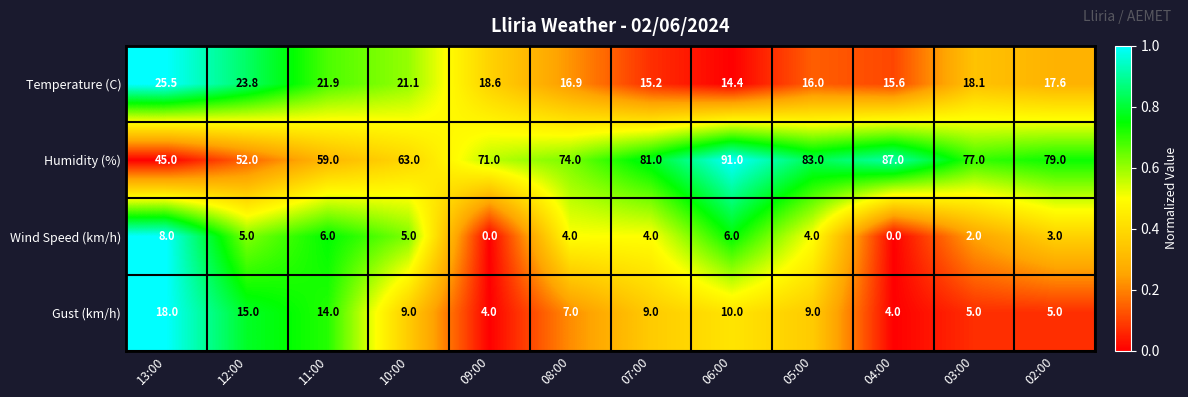

The value of Wind Speed (km/h) at 13:00 is 2.2. True or false?

False